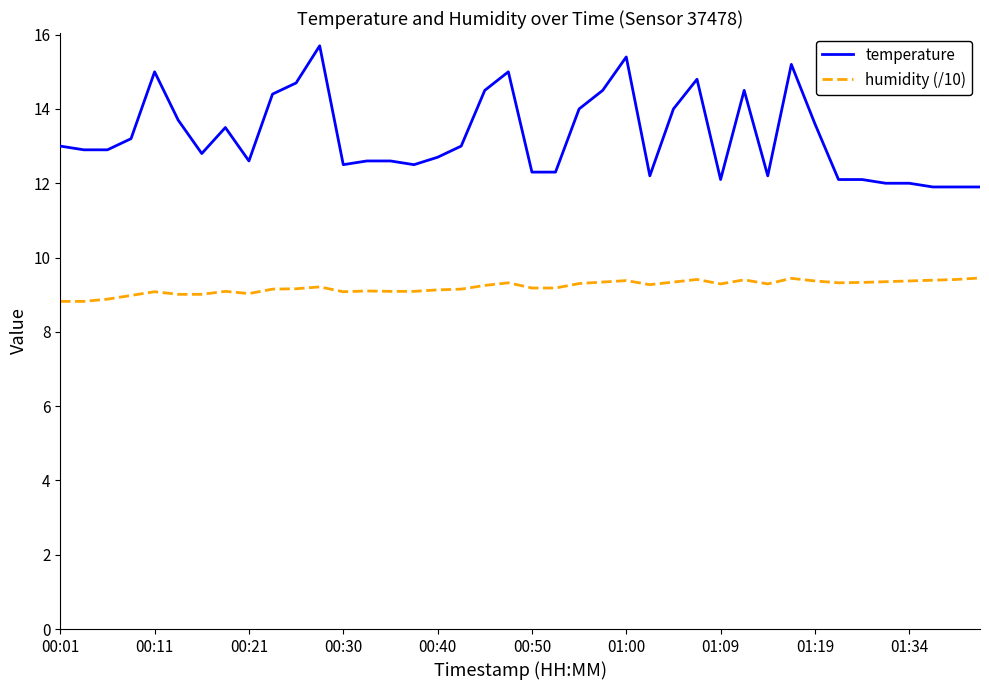

List the series in order of their peak value, highest first.

temperature, humidity (/10)